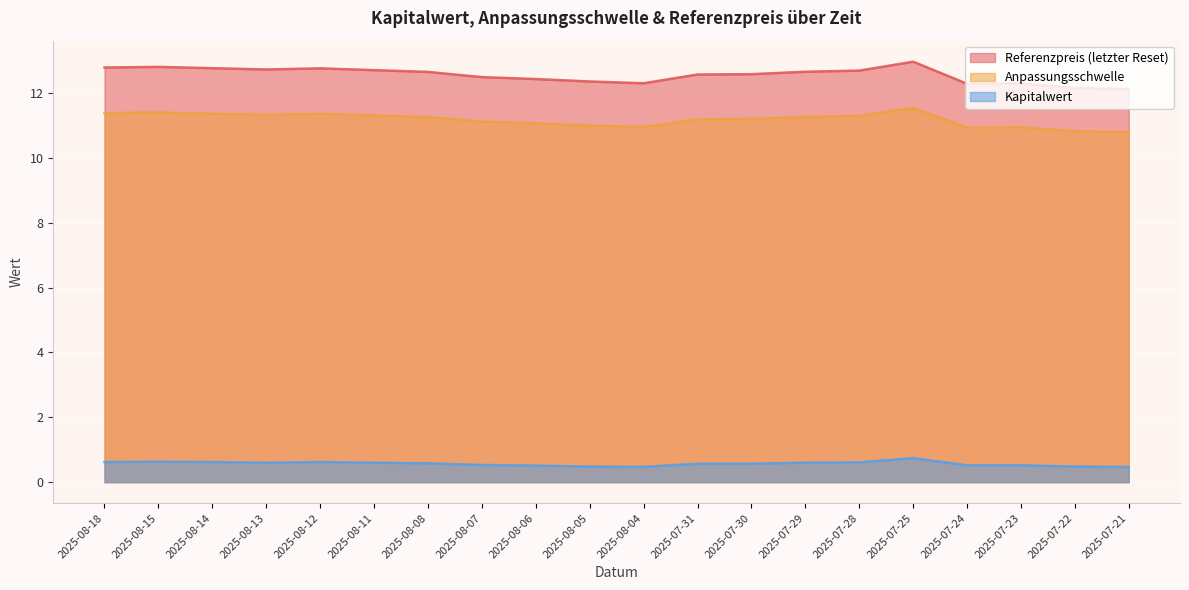

List the series in order of their peak value, highest first.

Referenzpreis (letzter Reset), Anpassungsschwelle, Kapitalwert